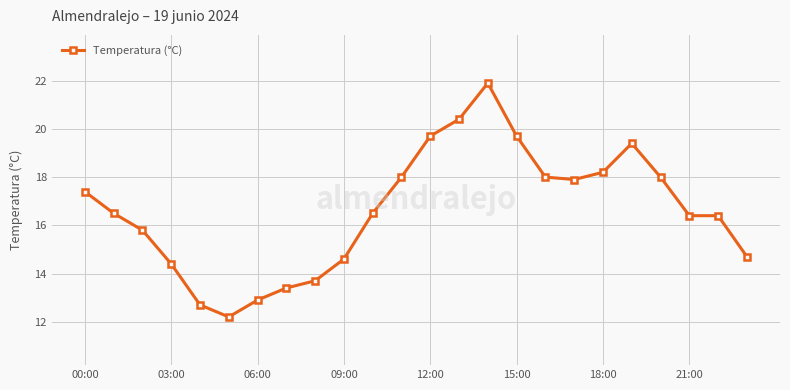

What is the value of the 10th point from the left?

14.6